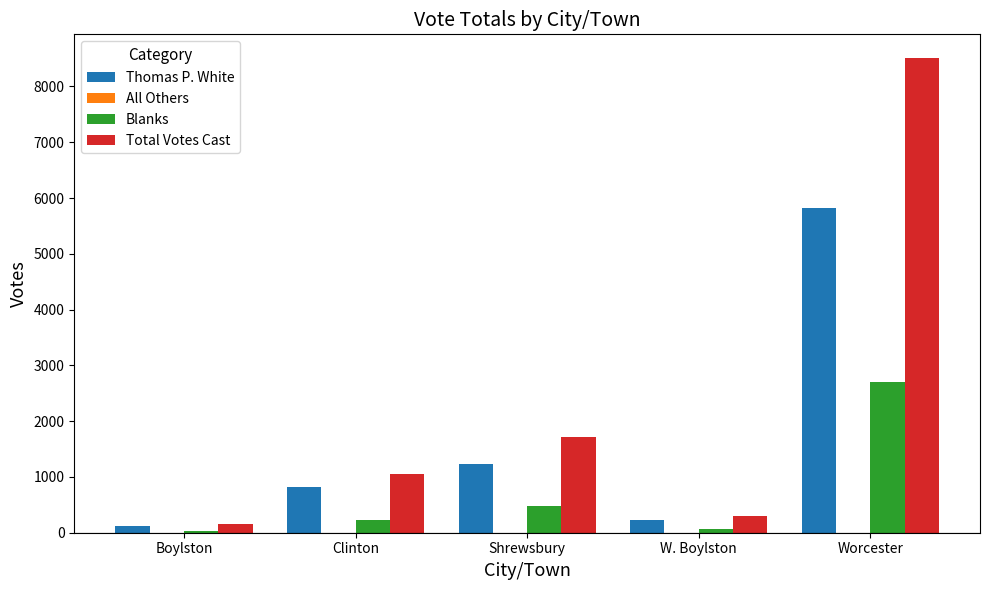

What is the lowest value of the Total Votes Cast series?

159